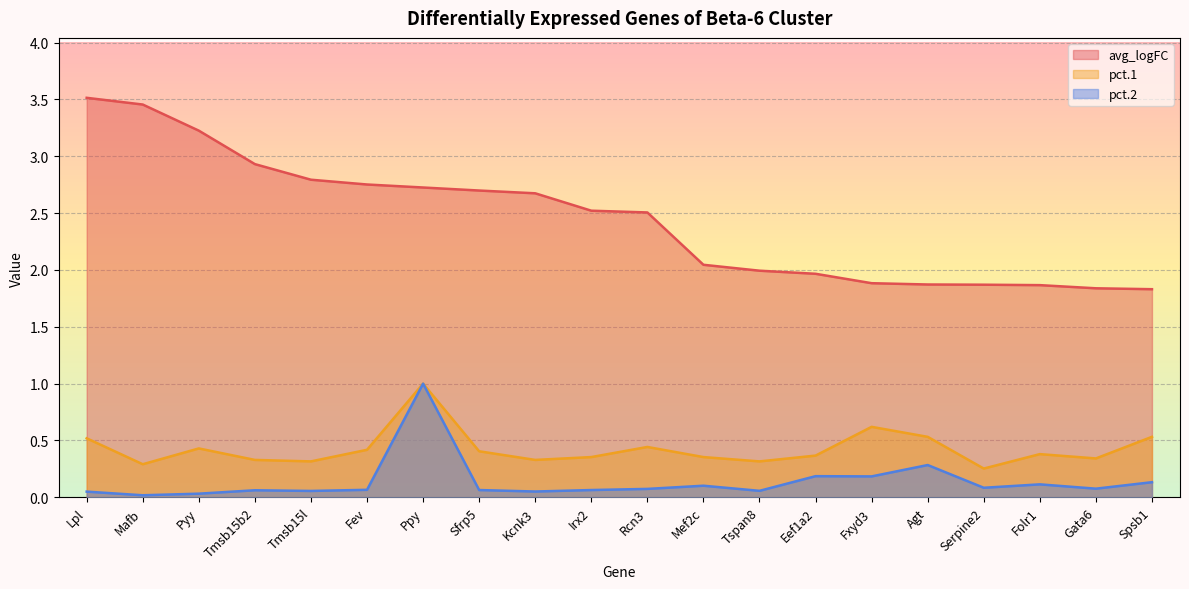

What is the maximum value shown in the chart?

3.5